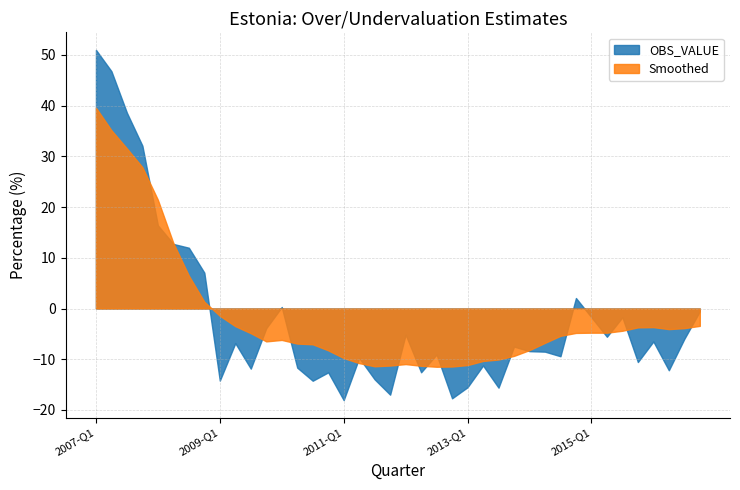

What is the lowest value of the OBS_VALUE series?

-18.1